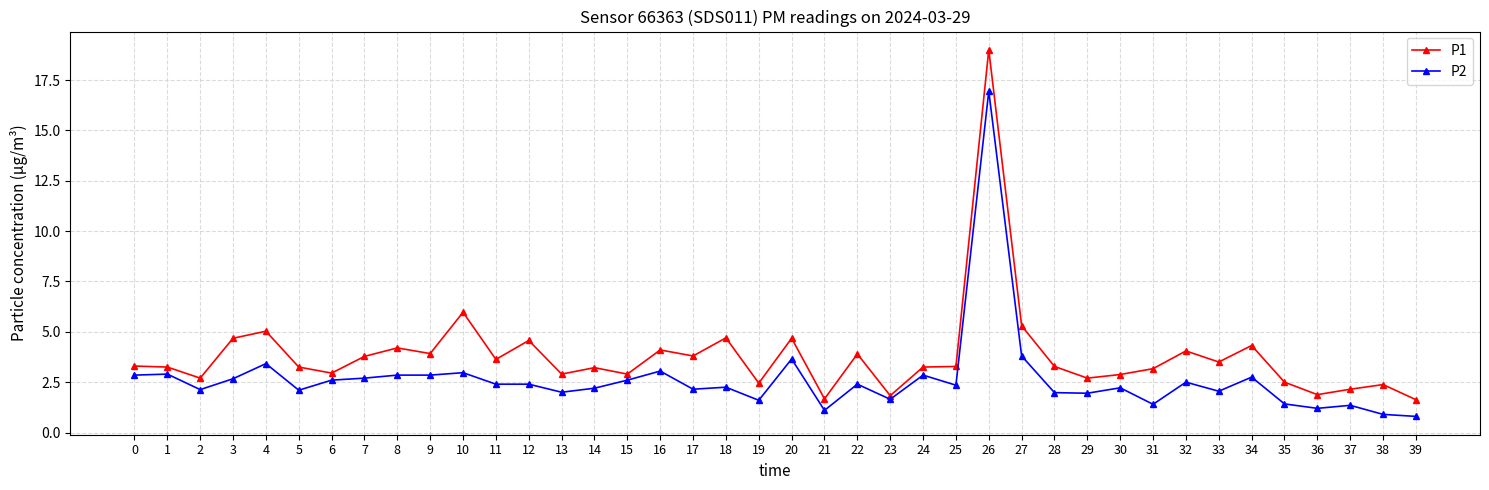

What is the sum of all P1 values?

152.7